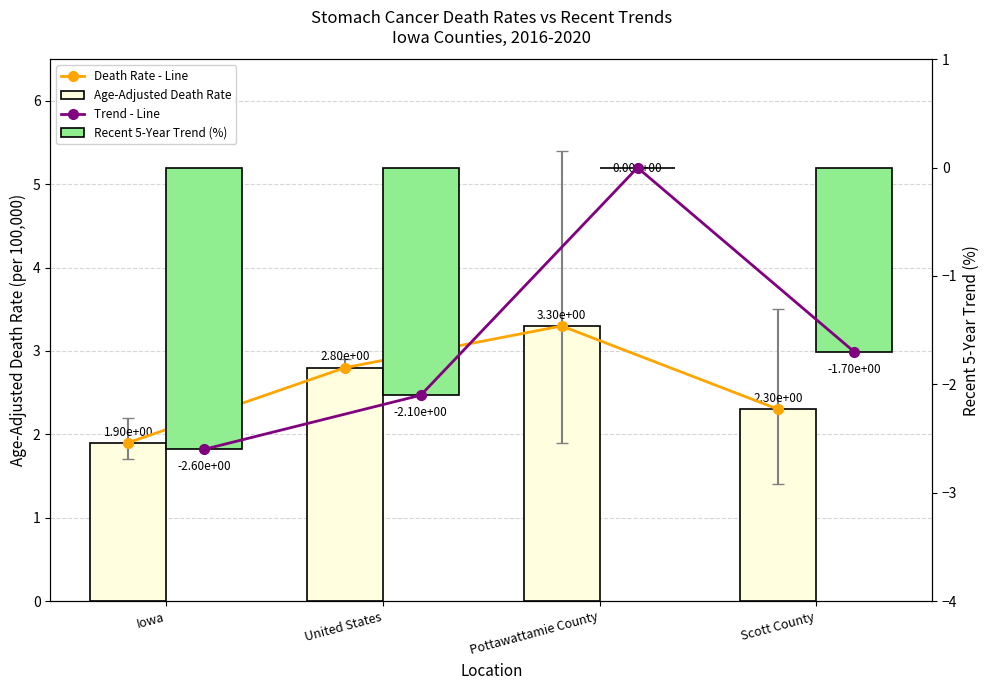

Where does the Trend - Line series first go above -1?

Pottawattamie County